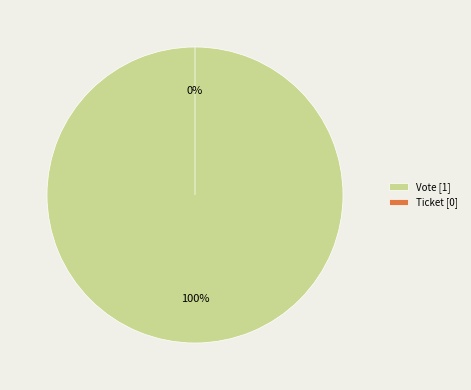

The Ticket slice represents 0% of the pie. True or false?

True